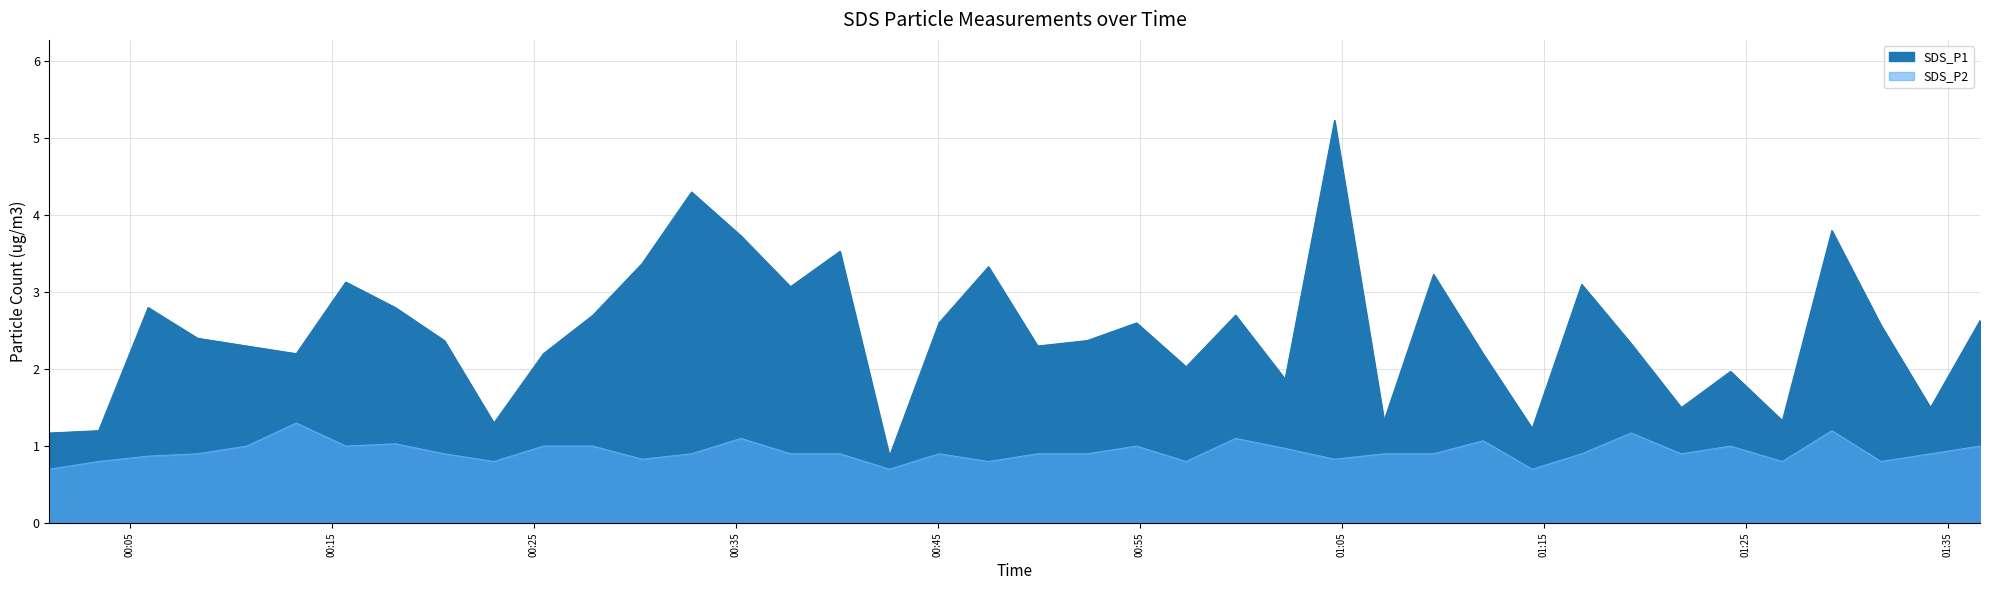

What is the label of the 11th point from the right?

2022/07/11 01:12:00